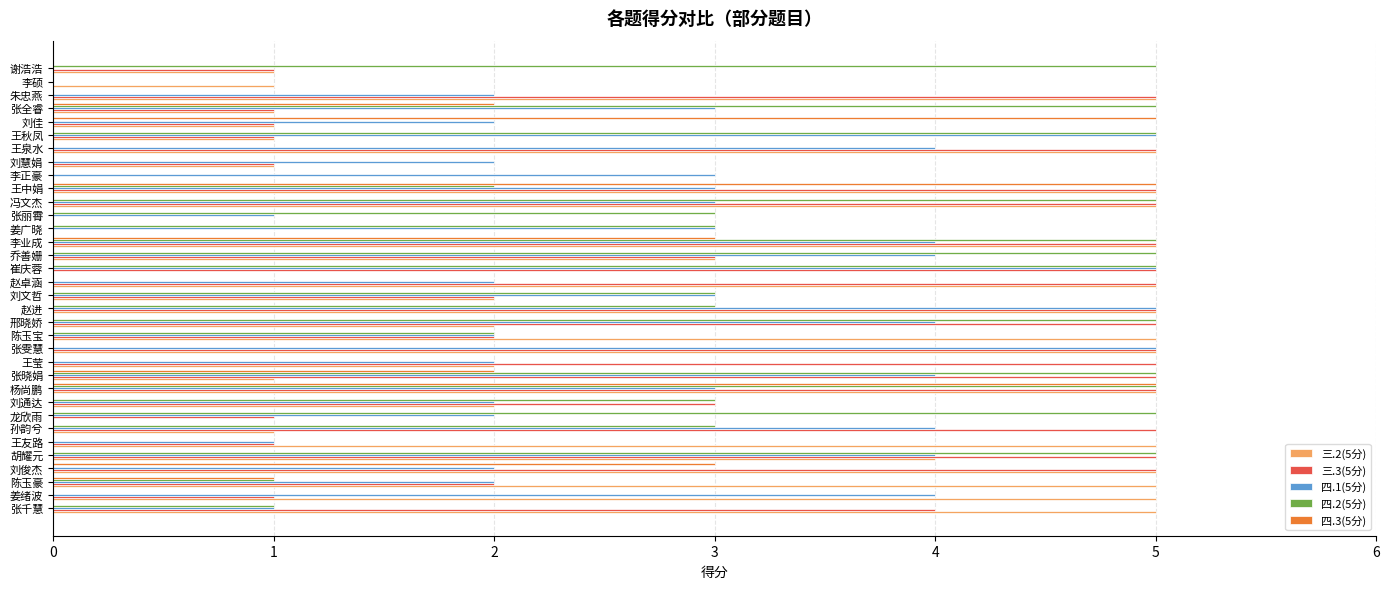

How many categories are shown in the chart?

34